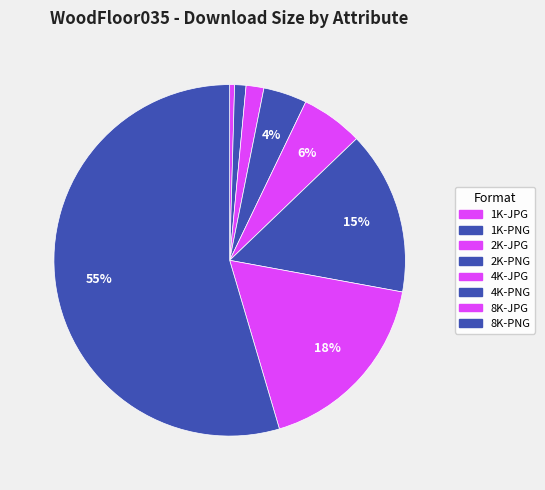

Does any single category account for the majority?

Yes